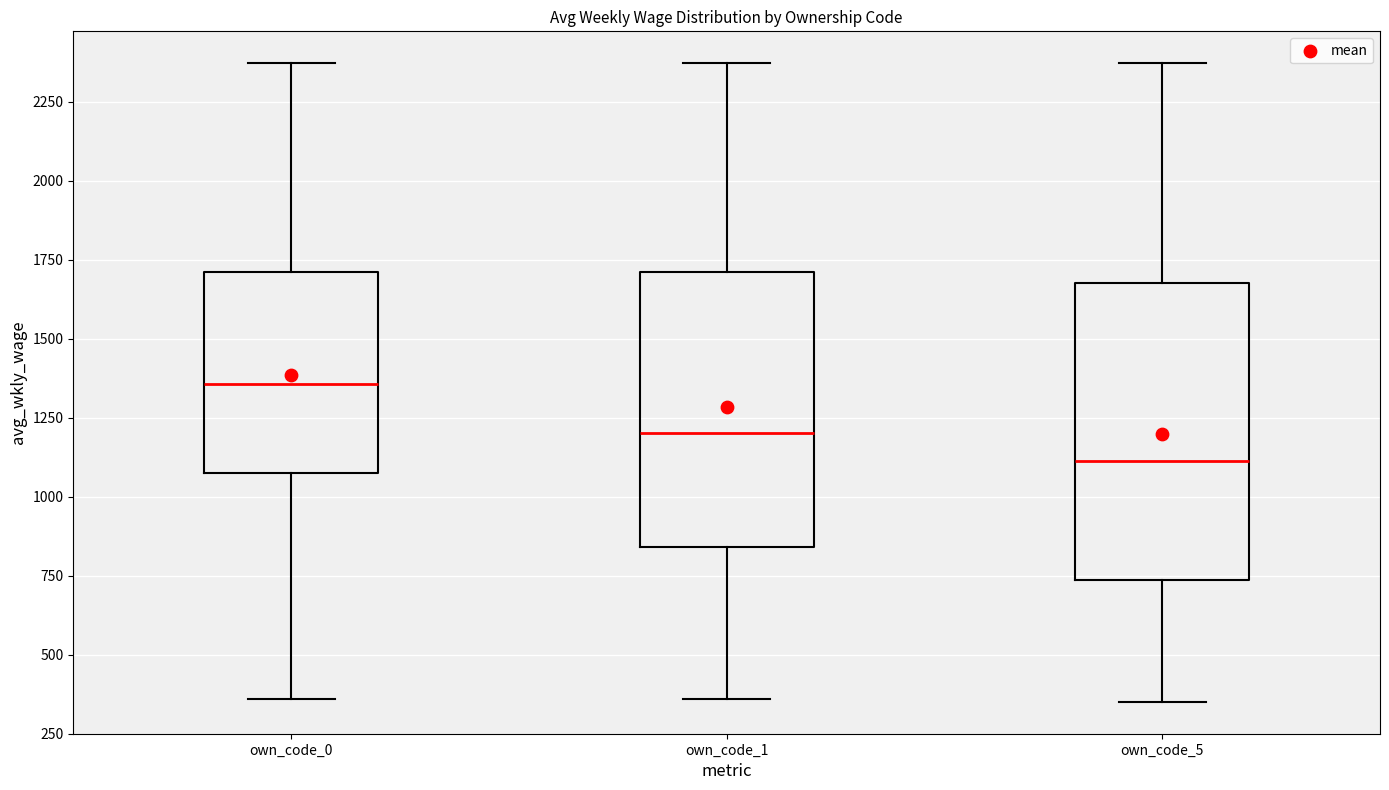

Reading left to right, transcribe this box plot: for each box, give where its median line is, the range the box spans, and where its two whiskers end, as read against the y-axis. The values are not printed on the chart, so give them approximately, as read against the axis.

own_code_0: median 1350, box 1100 to 1700, whiskers 350 to 2350
own_code_1: median 1200, box 850 to 1700, whiskers 350 to 2350
own_code_5: median 1100, box 750 to 1700, whiskers 350 to 2350